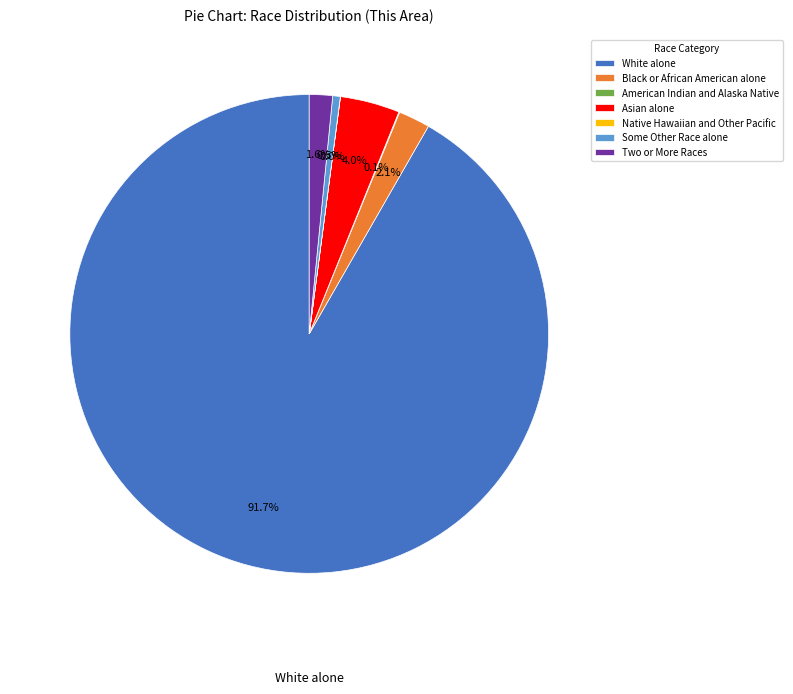

What percentage is the Black or African American alone slice, to the nearest percent?

2%